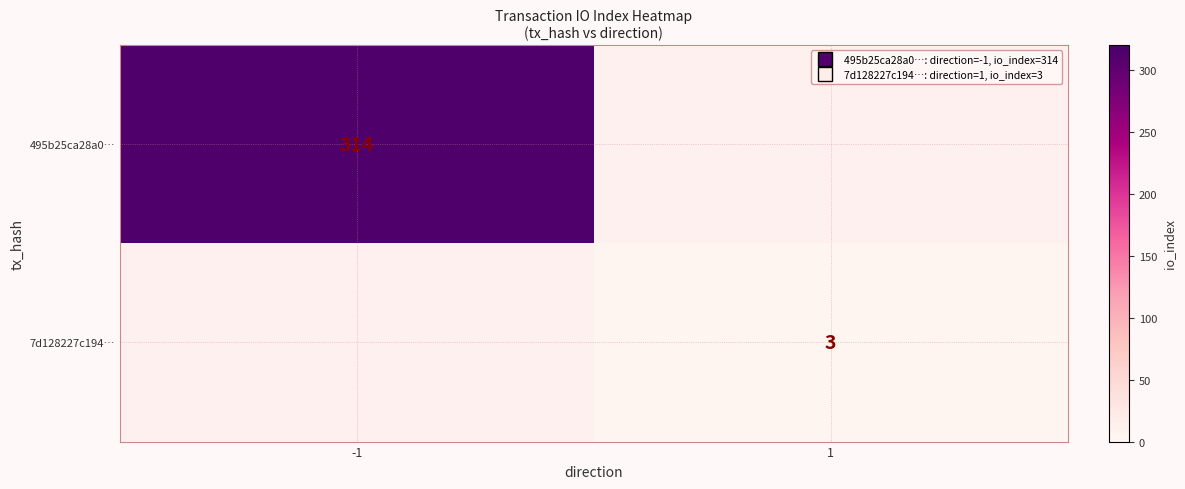

Is it true that 7d128227c194… equals 4 at 1?

False